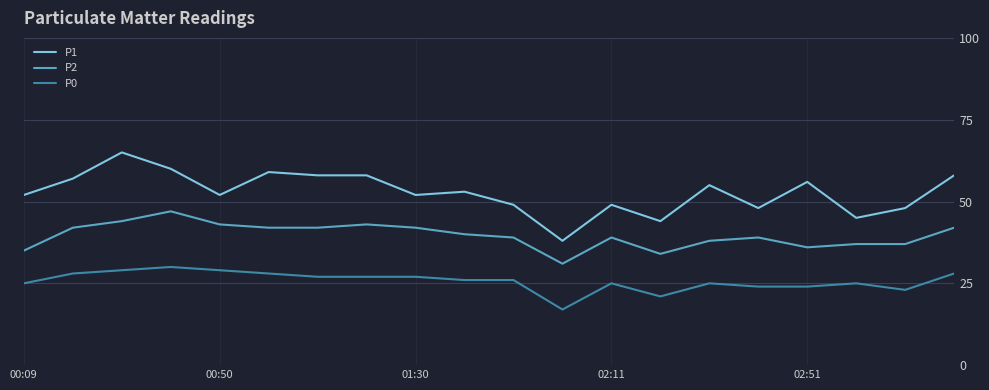

At how many categories does at least one series exceed 39?

19